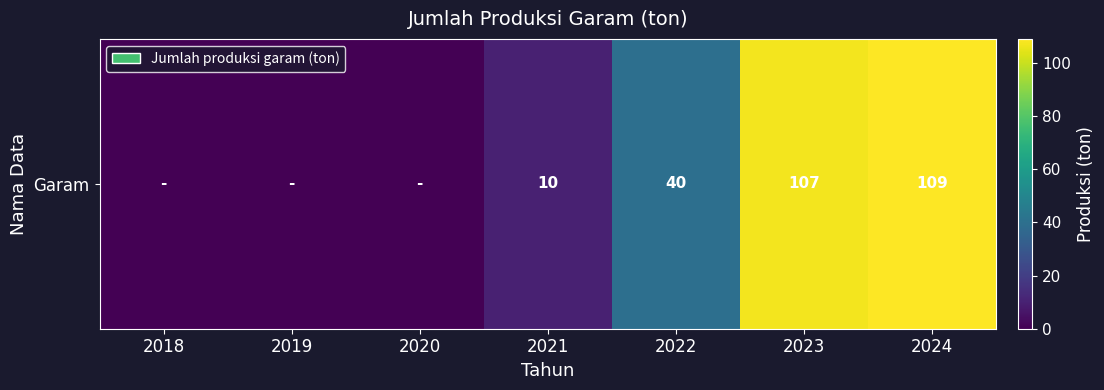

What is the difference between the values at 2021 and 2019?

10